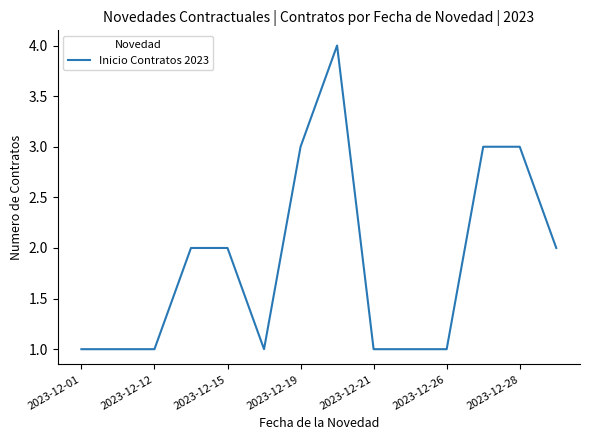

What is the difference between the maximum and minimum values?

3